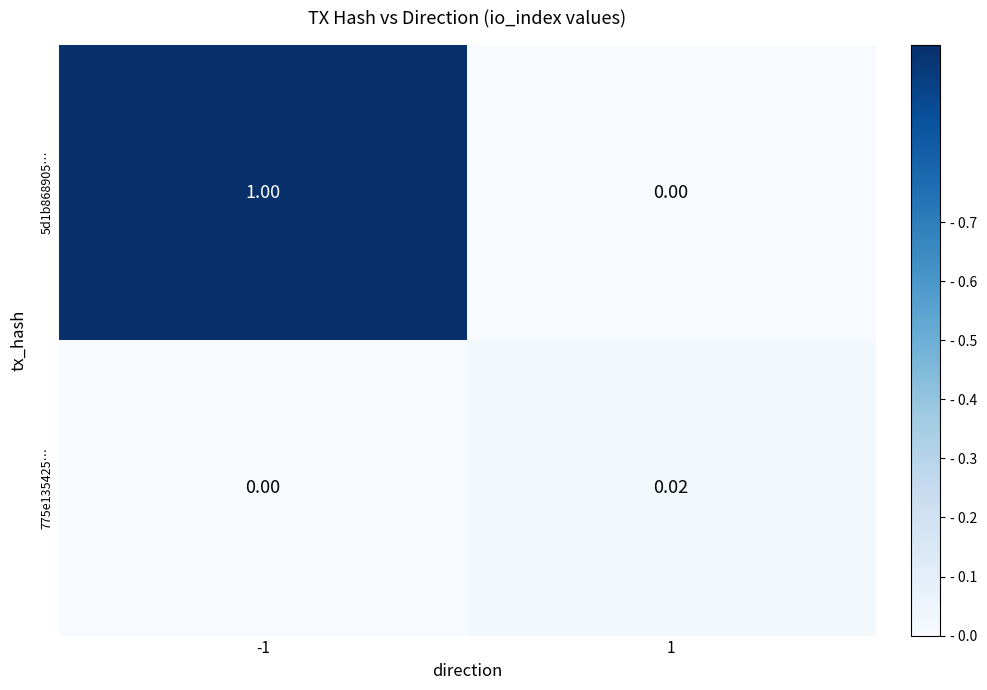

Which series has the largest total across all categories?

5d1b868905…